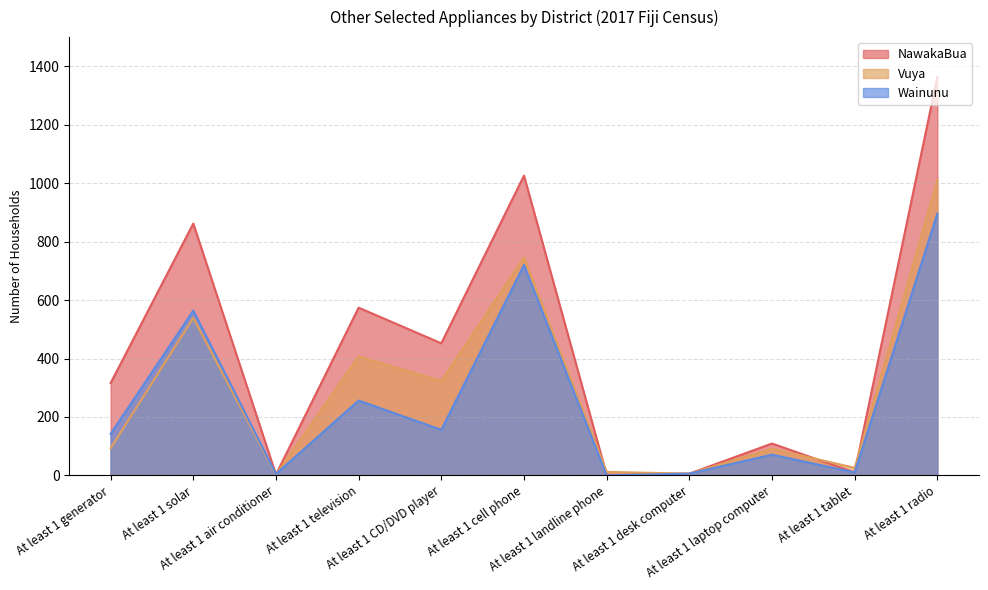

At which label does NawakaBua reach its minimum?

At least 1 landline phone